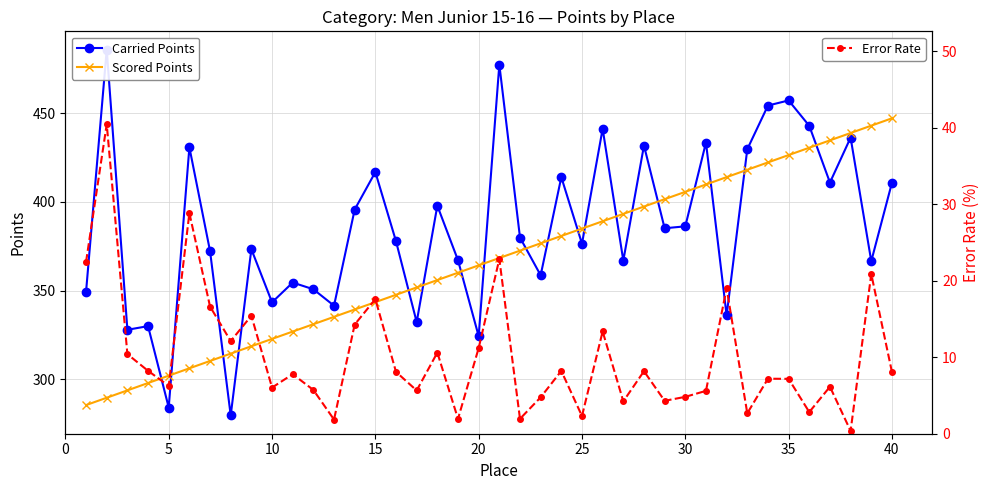

True or false: Carried Points and Error Rate intersect in this chart.

False